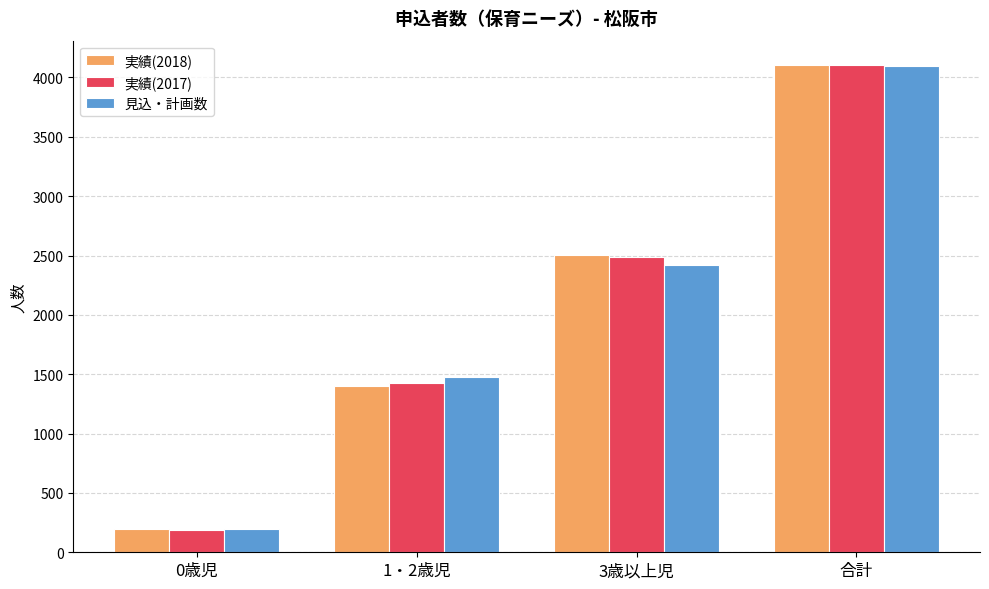

How many data points does each series have?

4